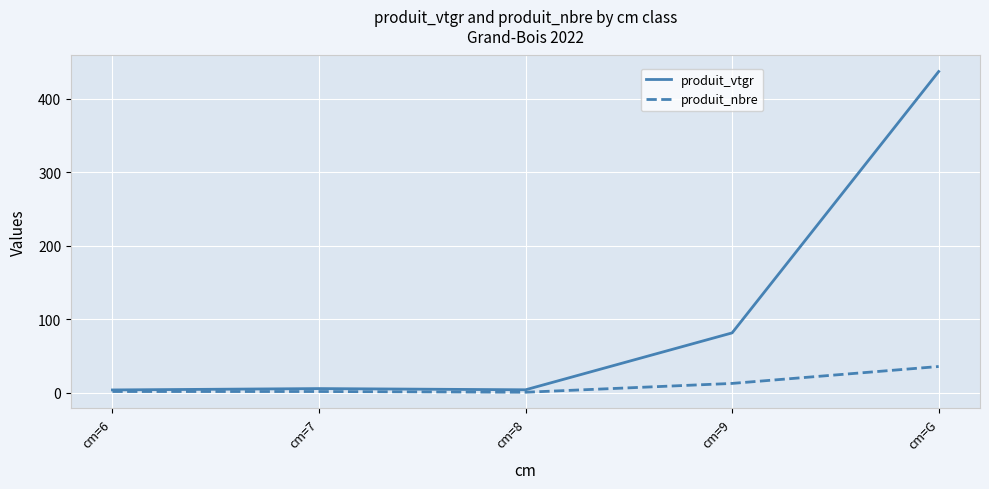

List the series in order of their peak value, highest first.

produit_vtgr, produit_nbre